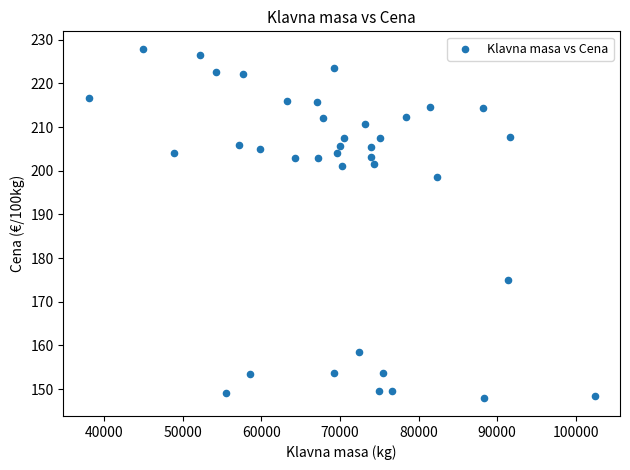

What is the range of Y values (max minus min)?

80.1